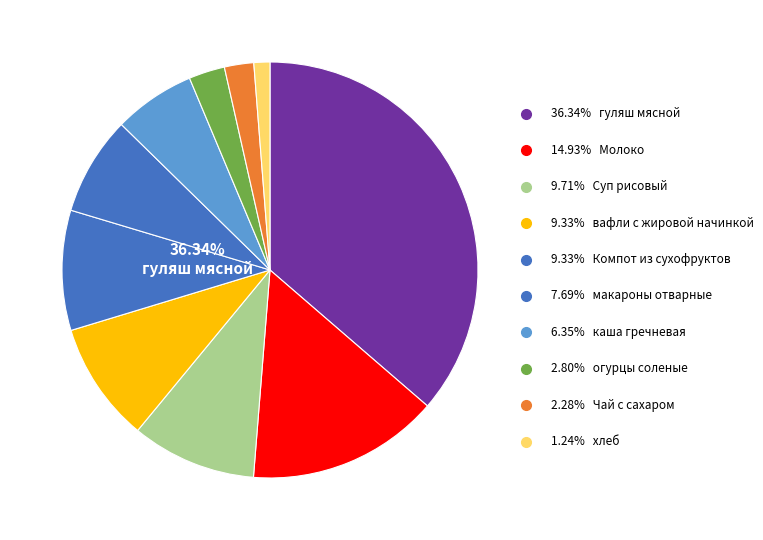

To the nearest percent, what is the difference between the largest and smallest slice percentages?

35%